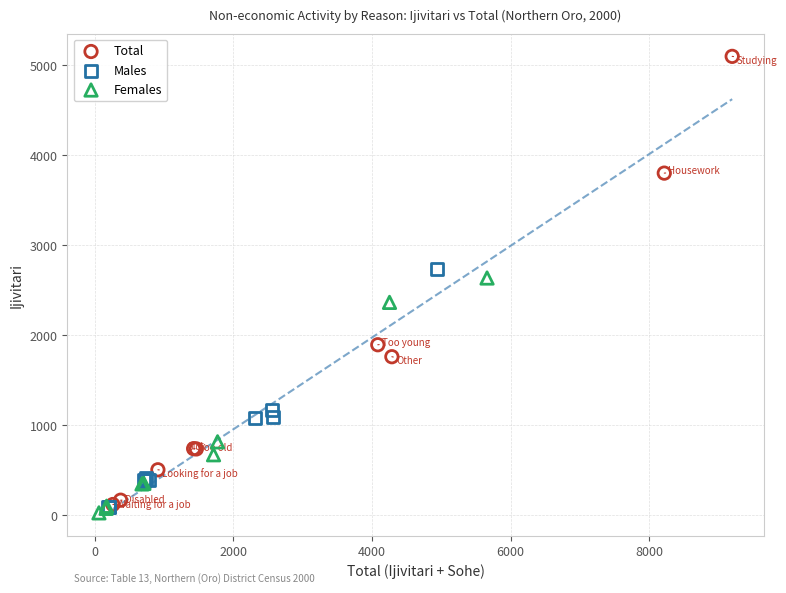

Which series reaches the maximum Y coordinate?

Total